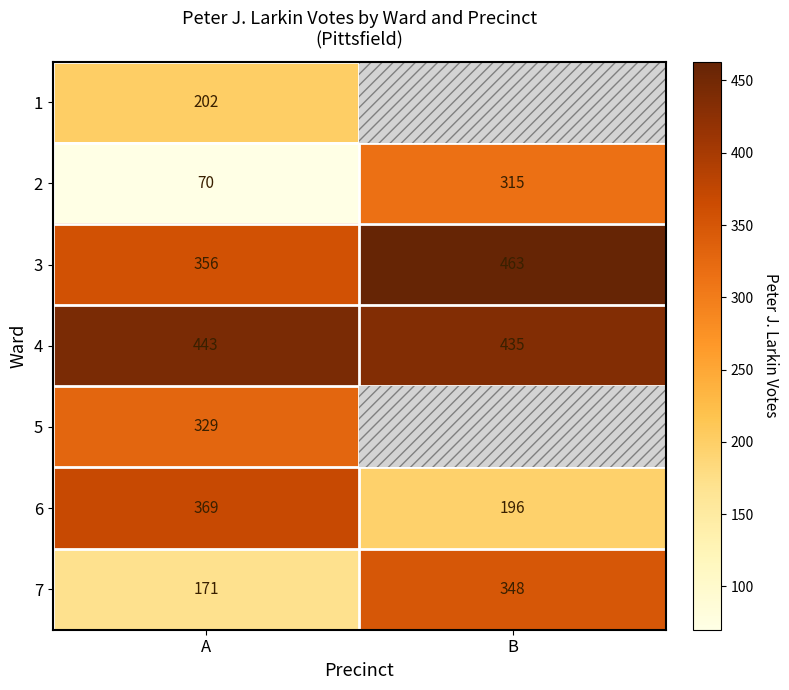

At which label does 4 reach its minimum?

B